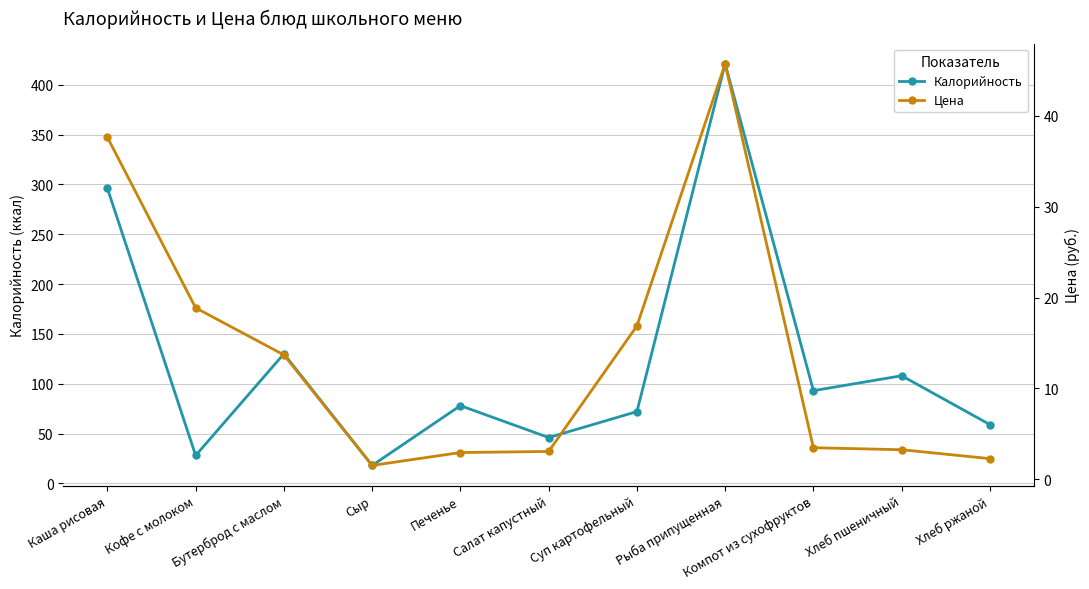

Reading right to left, transcribe all the data shown in this chart.

Калорийность: 59.0	108.0	93.0	421.0	72.0	46.0	78.0	18.0	130.0	28.0	296.0
Цена: 2.3	3.2	3.5	45.7	16.9	3.0	2.9	1.5	13.7	18.9	37.6